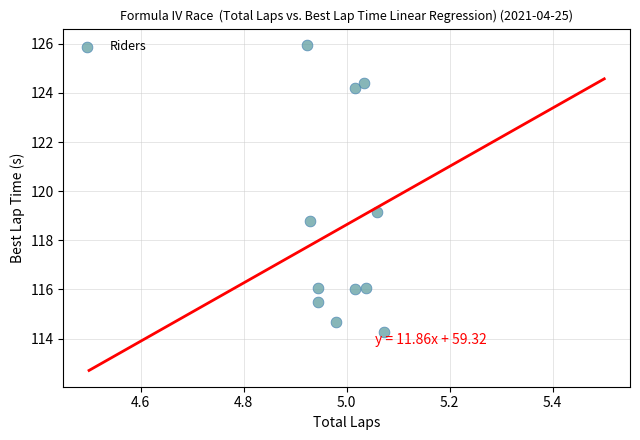

What is the average Y value?

118.6